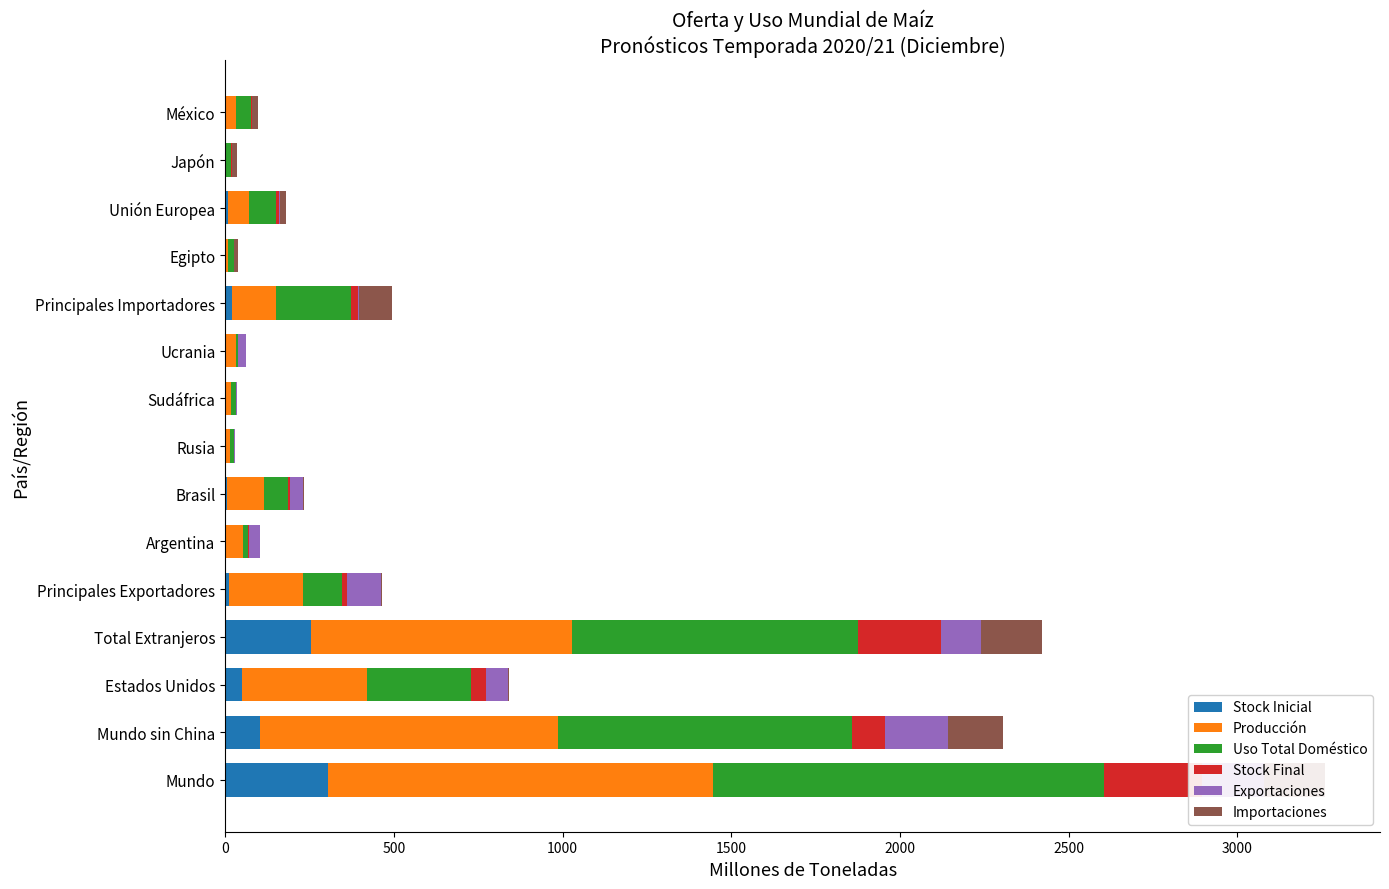

Which series changed the most between Egipto and México?

Uso Total Doméstico